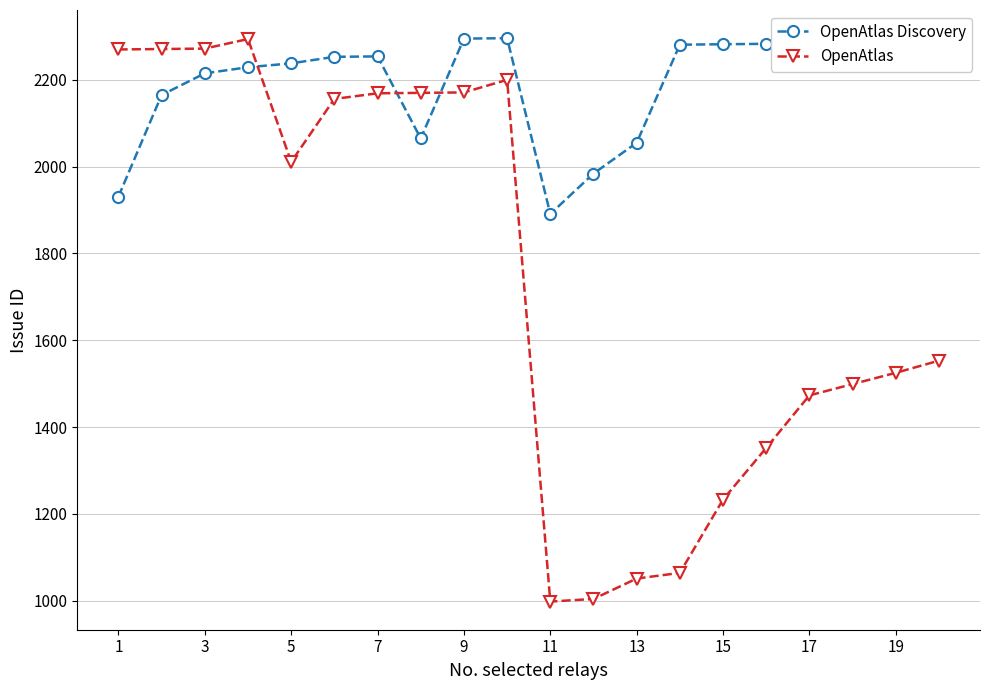

What is the greatest value displayed?

2296